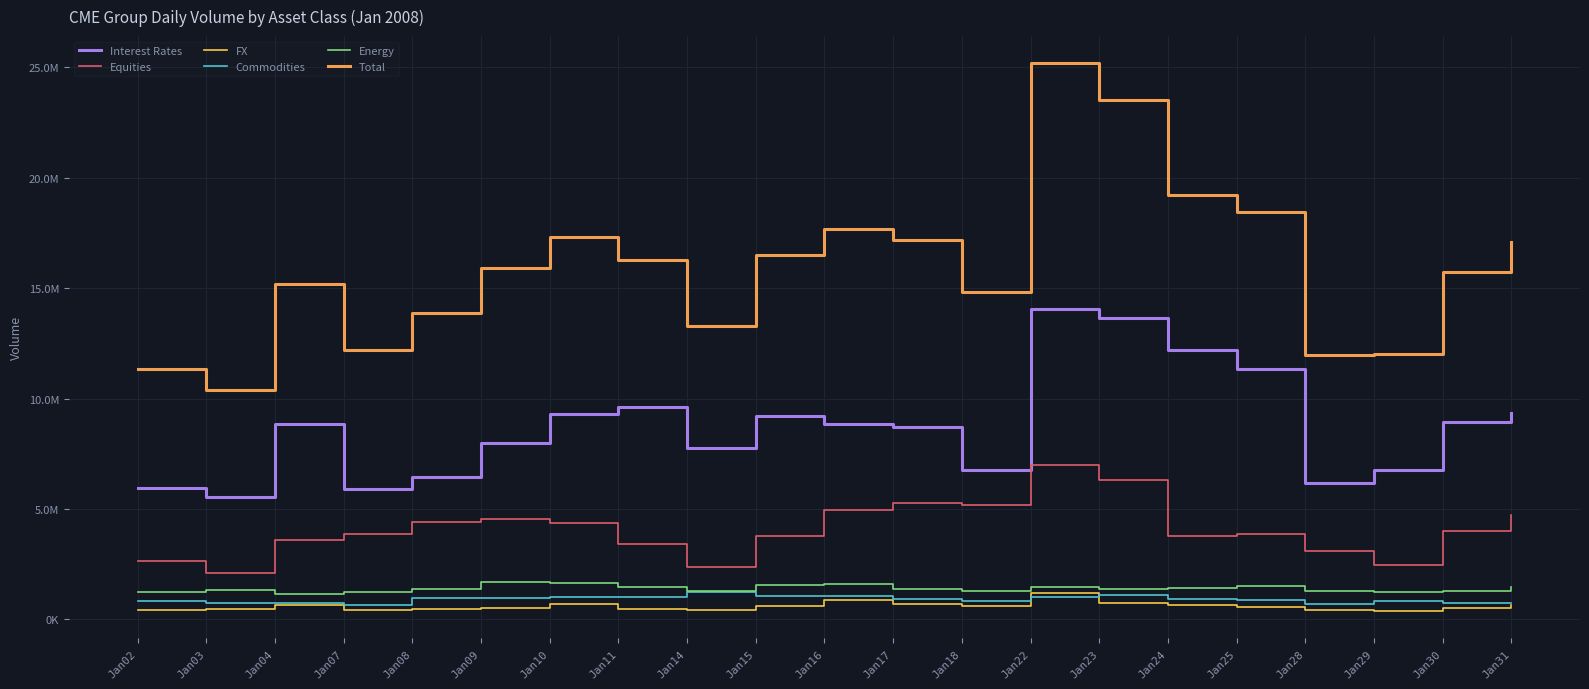

List the series in order of their peak value, highest first.

Total, Interest Rates, Equities, Energy, Commodities, FX